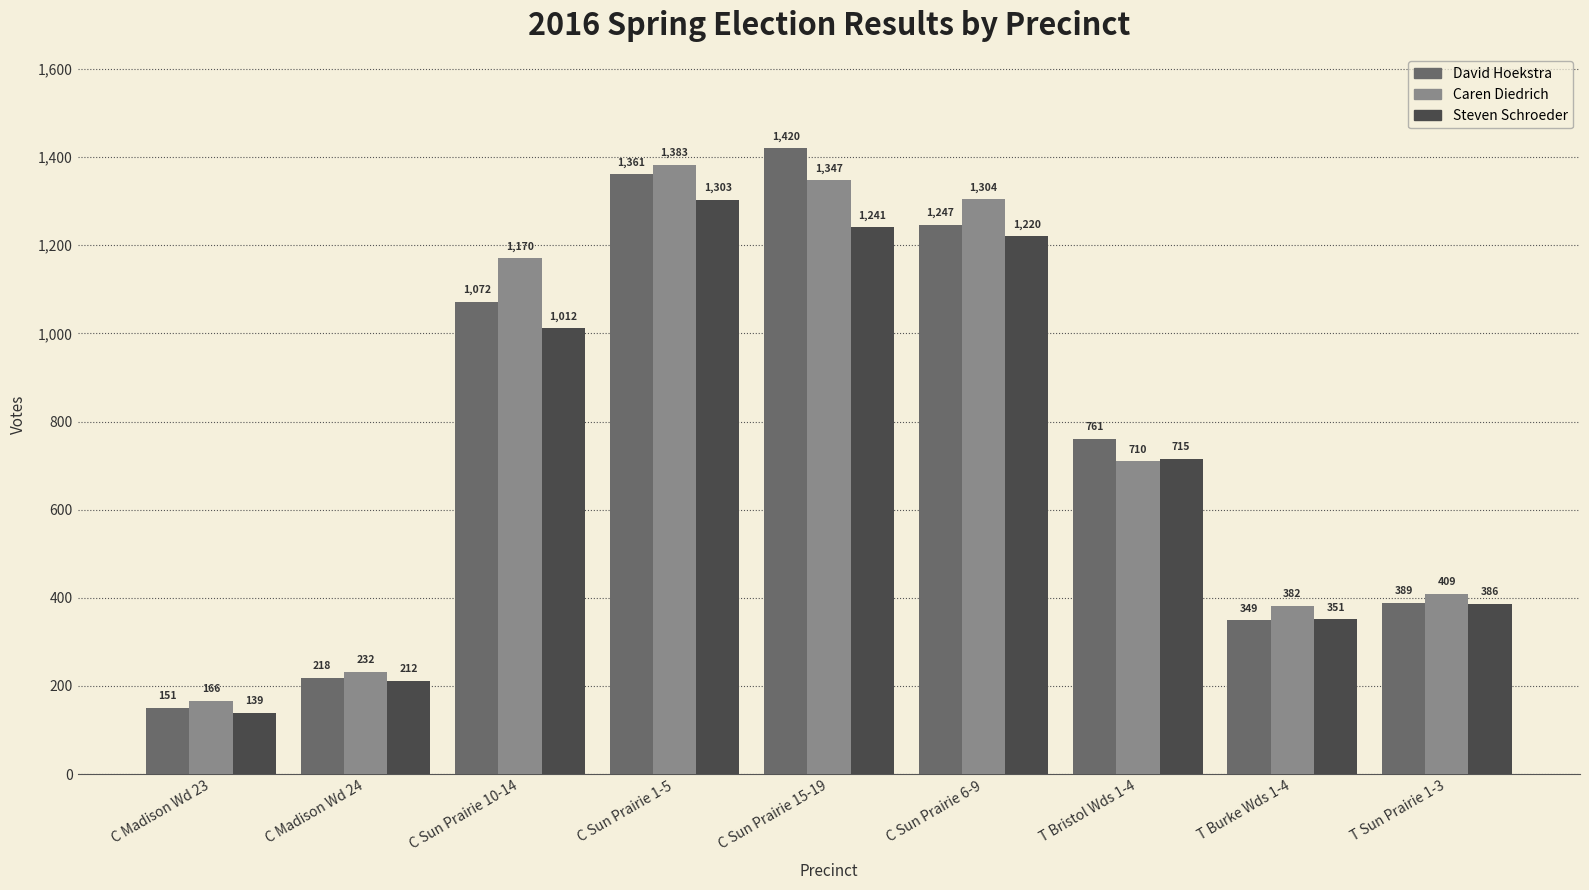

At which category does the chart reach its peak across all series?

C Sun Prairie 15-19